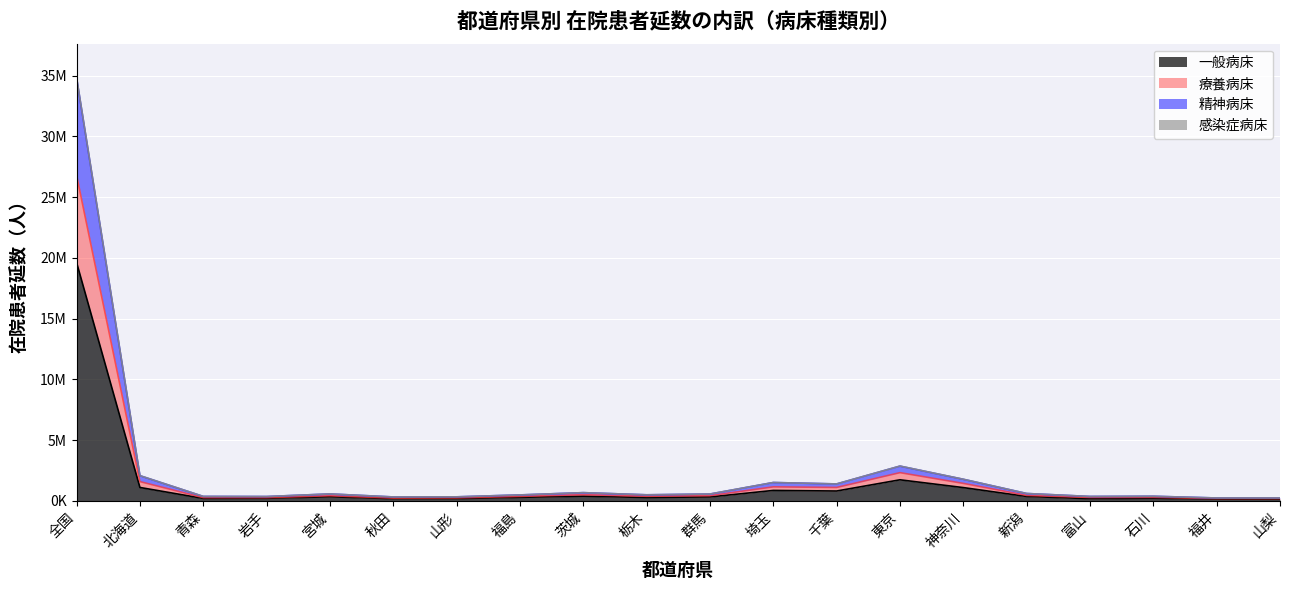

What is the value of the 療養病床 point at the 16th from the left?

603811